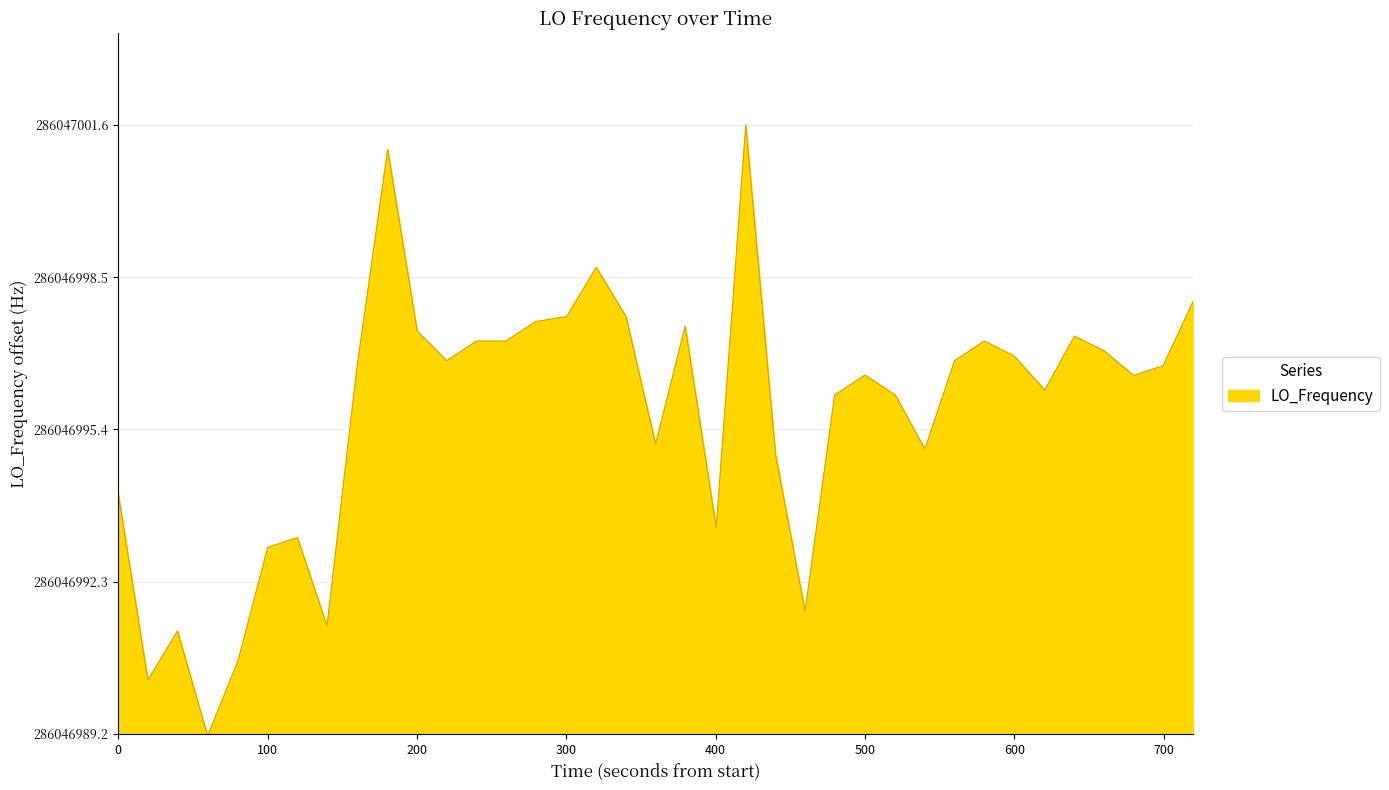

Is this an area chart (filled region under the line)?

Yes